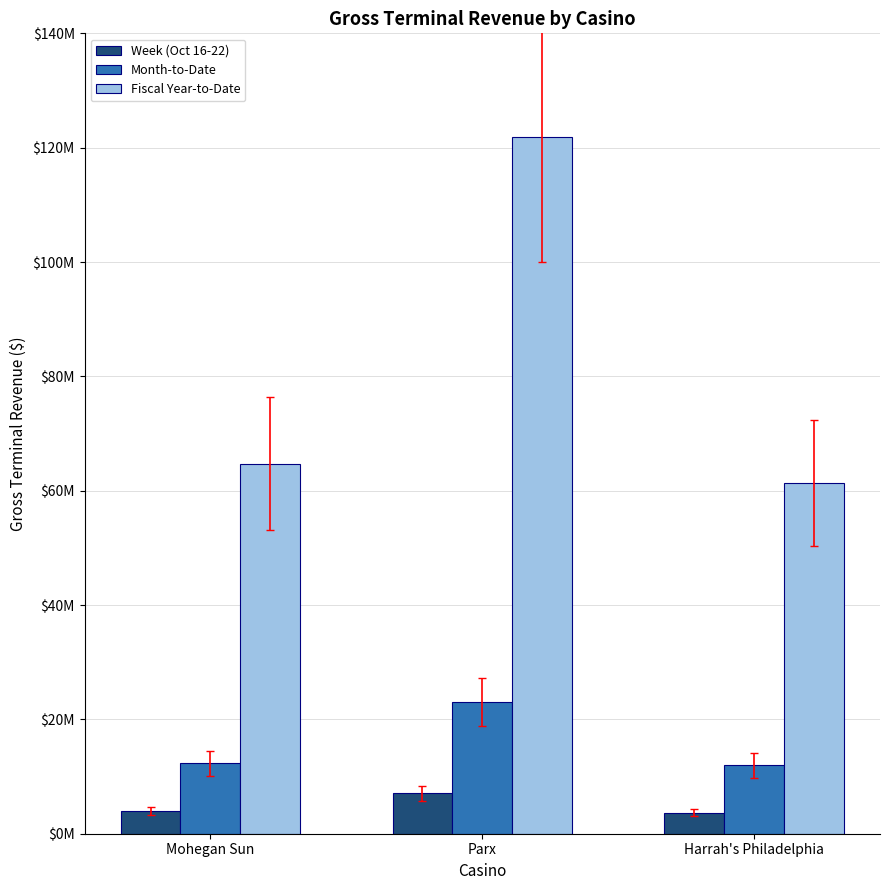

At how many categories does at least one series exceed 54172937?

3